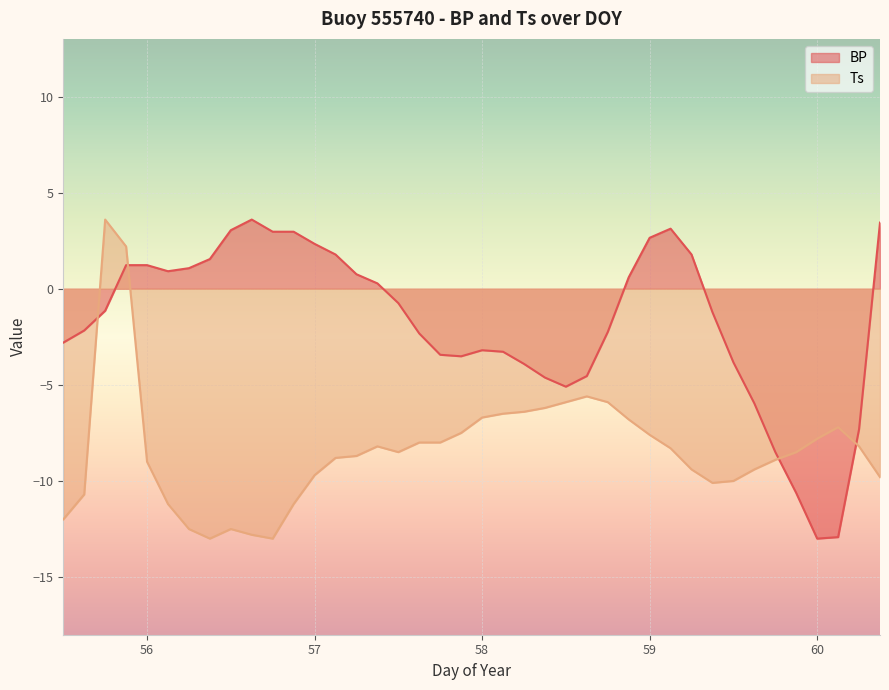

What is the smallest value displayed?

-13.0